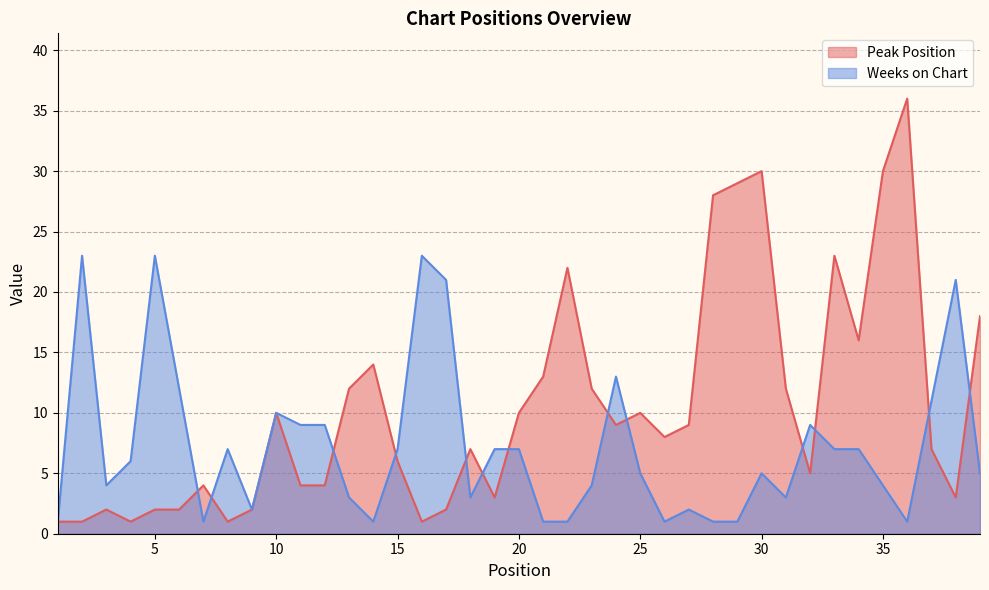

Where is Weeks on Chart nearest to the value 12?

6